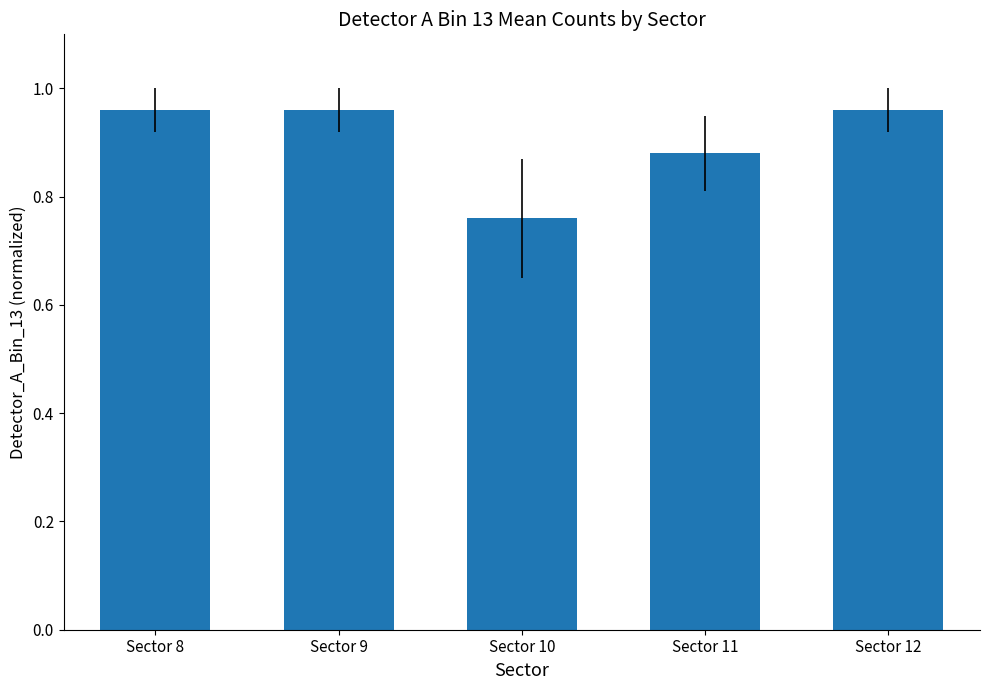

Count the values in the range 0 to 1.

5